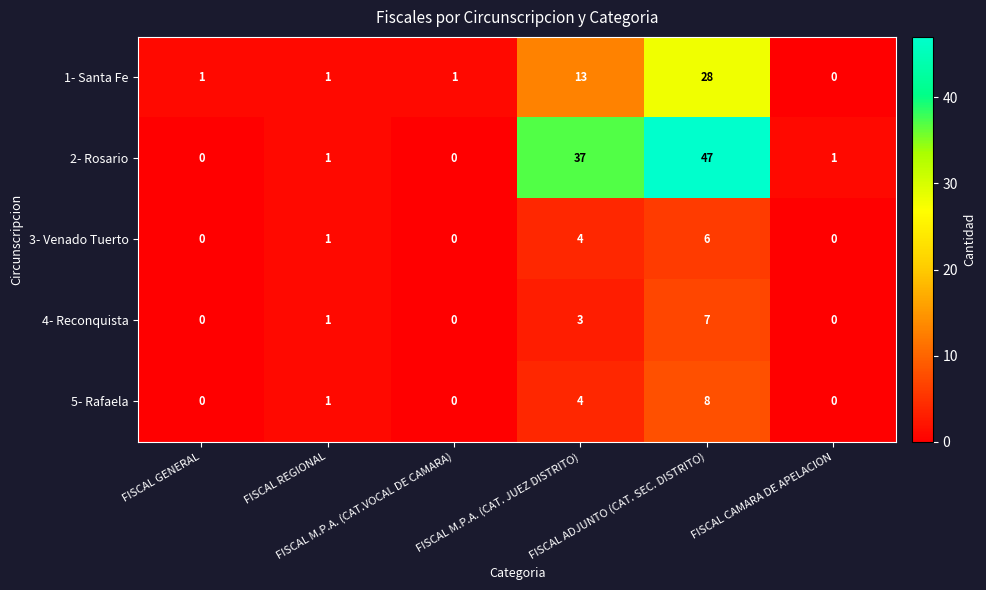

Which series has the largest total across all categories?

2- Rosario